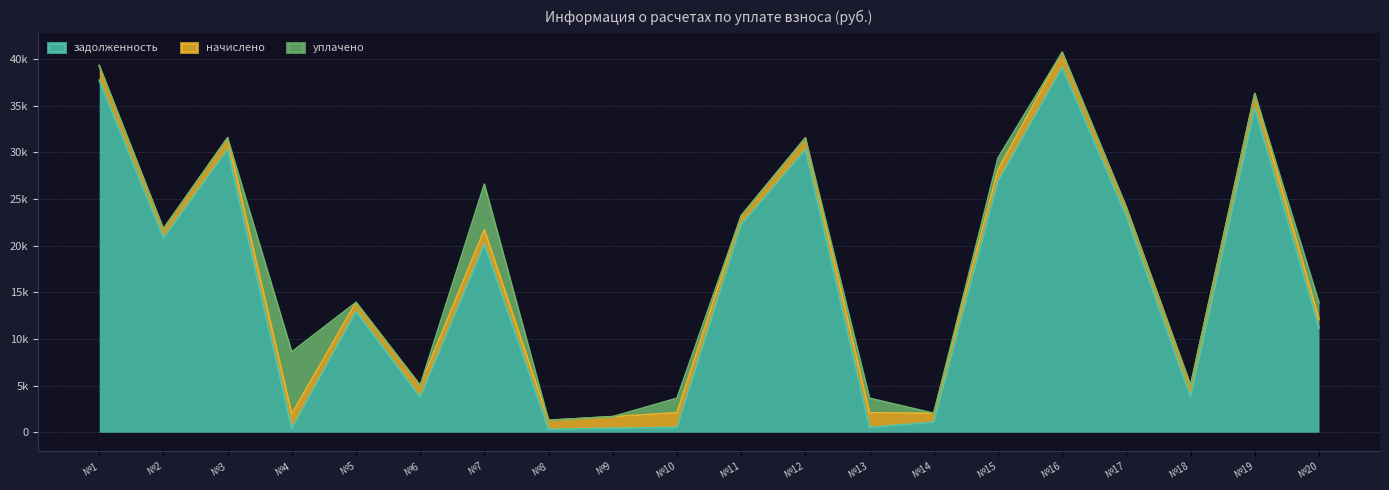

What are all the series names shown in the legend?

задолженность, начислено, уплачено